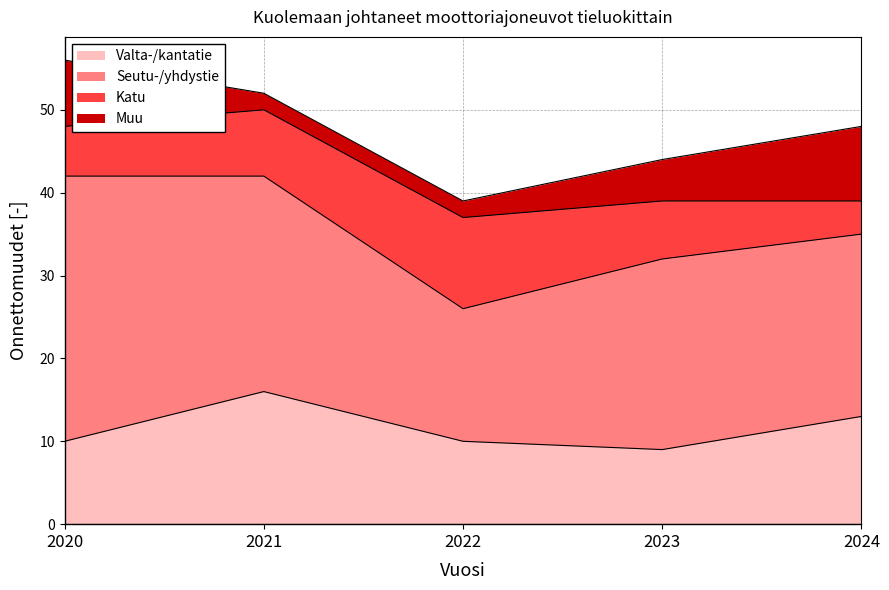

At 2021, list the series in order from smallest to largest.

Muu, Katu, Valta-/kantatie, Seutu-/yhdystie